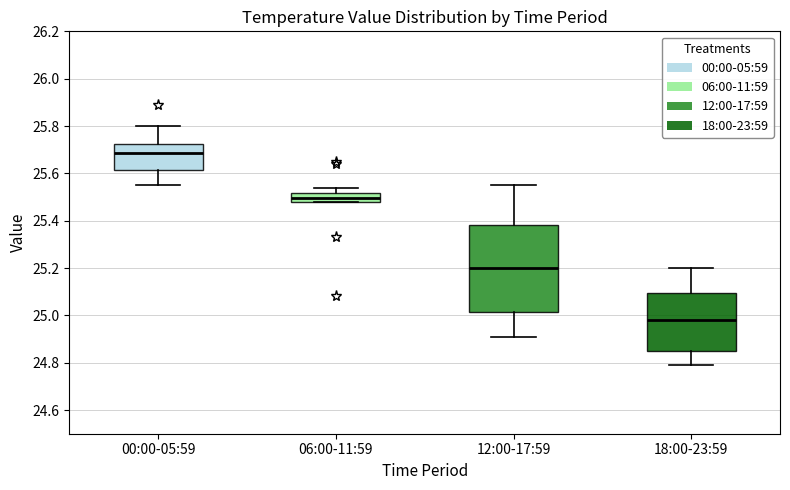

Reading left to right, read every box against the y-axis: the position of its median line, the range the box covers, and the ends of its whiskers. The values are not printed on the chart, so give them approximately, as read against the axis.

00:00-05:59: median 25.68, box 25.62 to 25.72, whiskers 25.56 to 25.80
06:00-11:59: median 25.50, box 25.48 to 25.52, whiskers 25.48 to 25.54
12:00-17:59: median 25.20, box 25.02 to 25.38, whiskers 24.92 to 25.56
18:00-23:59: median 24.98, box 24.84 to 25.10, whiskers 24.80 to 25.20